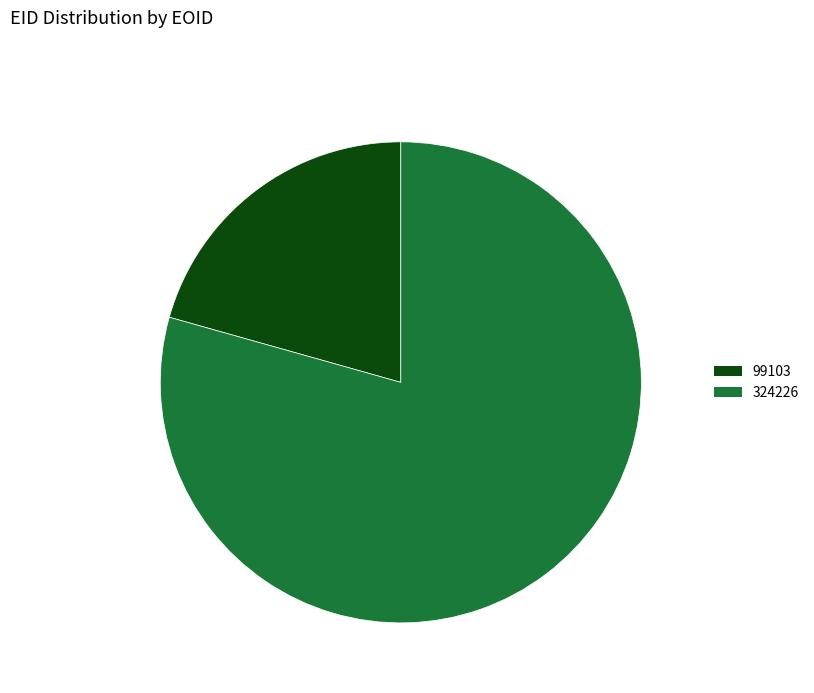

Rank the categories by value from lowest to highest.

99103, 324226